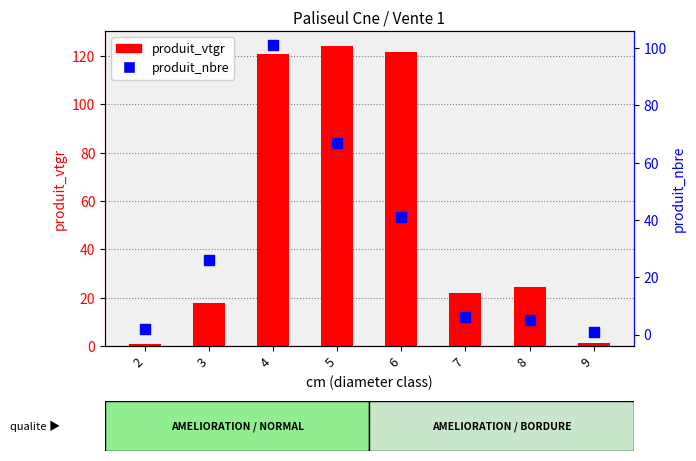

Is it true that produit_vtgr equals 121.7 at 6?

True